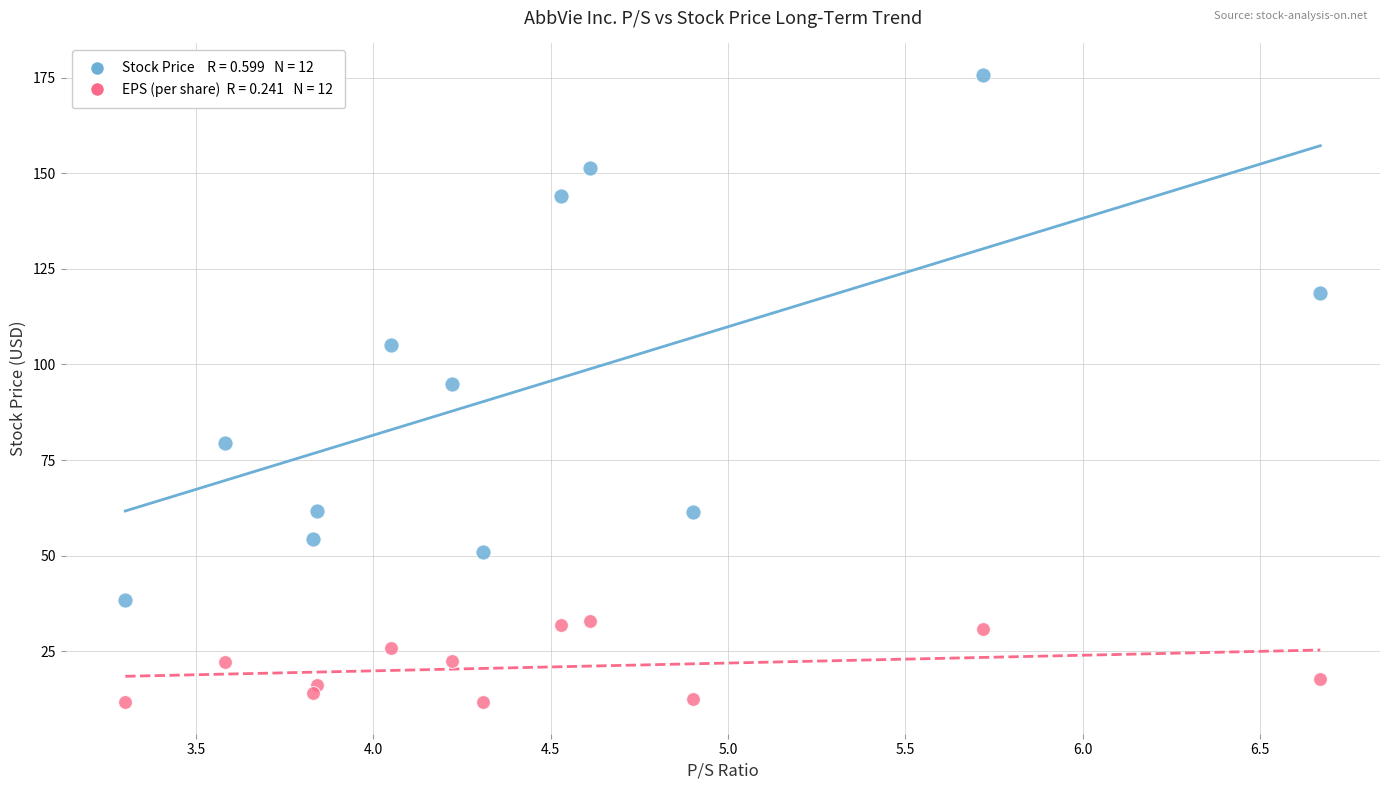

Across all data points, what is the range of Y values (max minus min)?

164.1